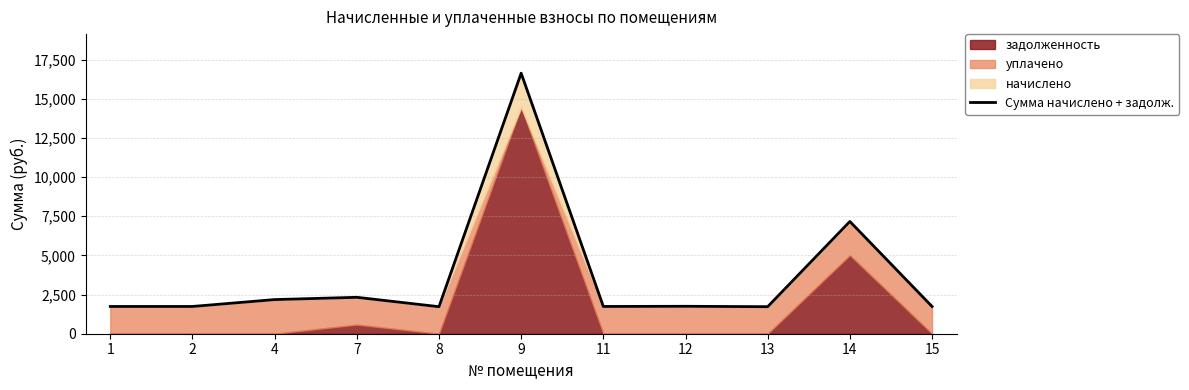

What is the sum of all values?

40469.8